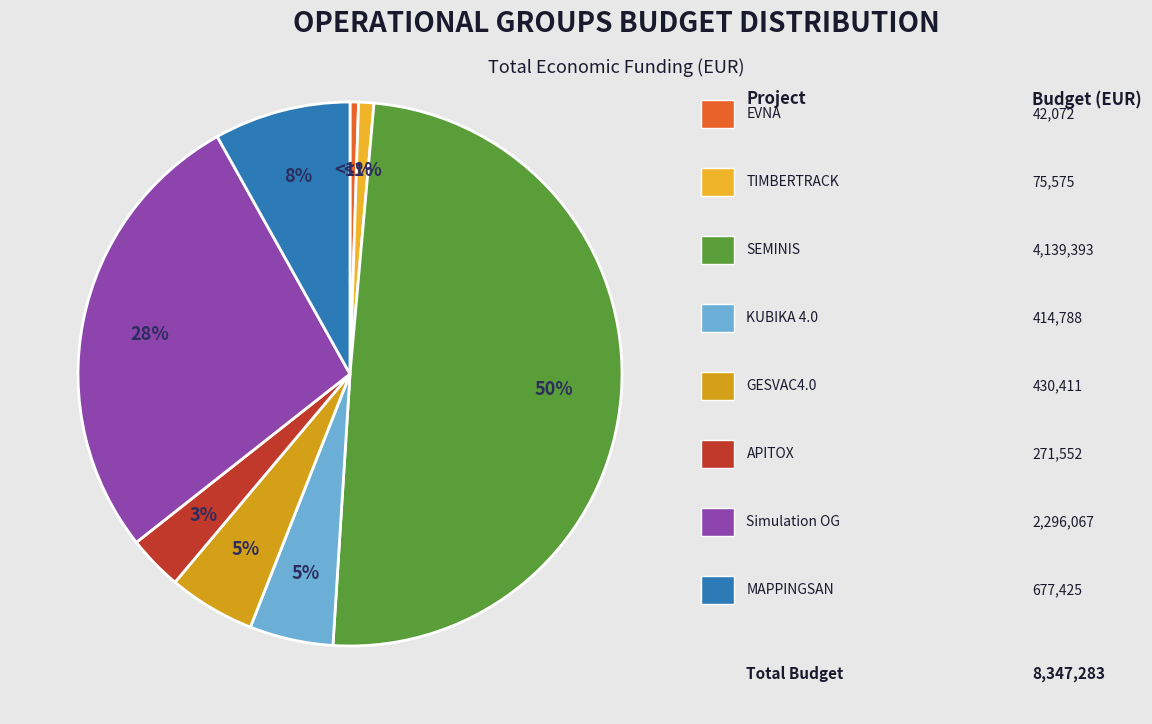

How many segments does this pie chart have?

8